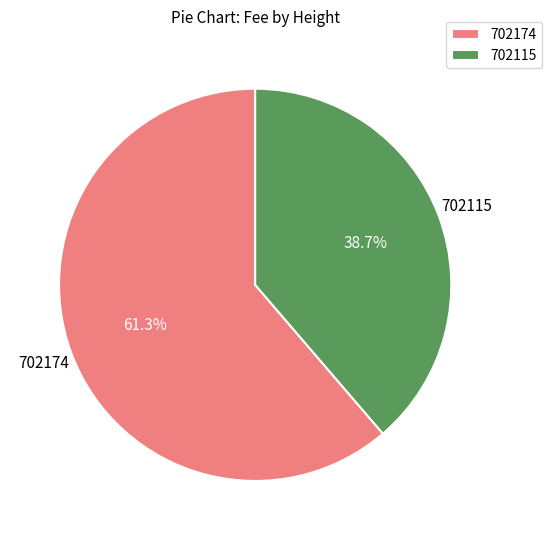

How many slices are in this pie chart?

2